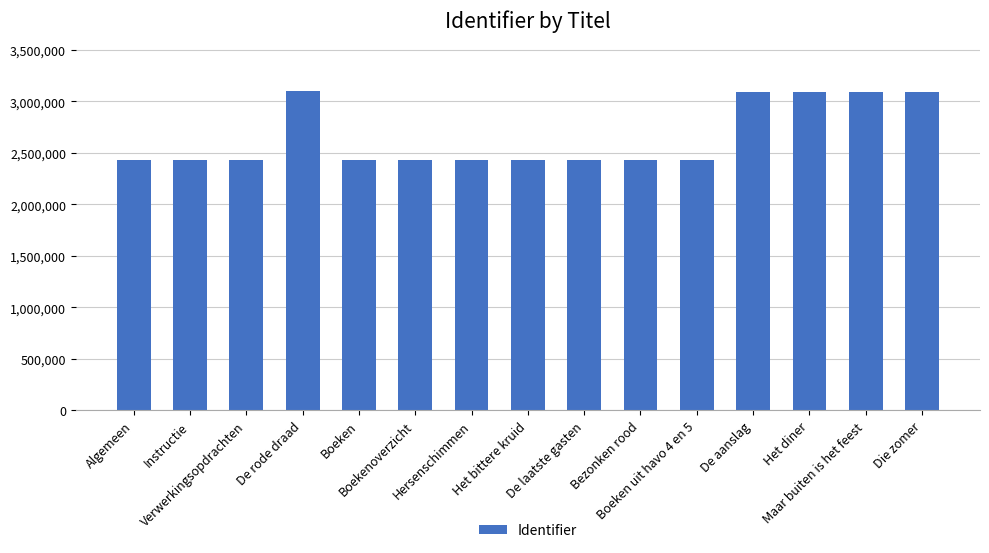

What is the value of the 14th bar from the left?

3096347